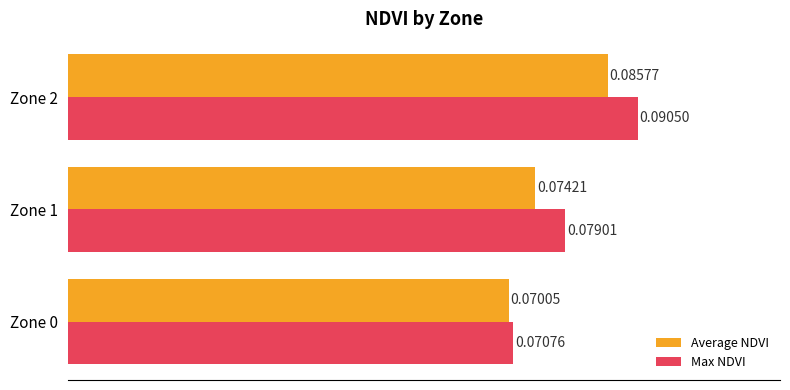

Is the value of Max NDVI at Zone 1 greater than the value of Average NDVI at Zone 1?

Yes